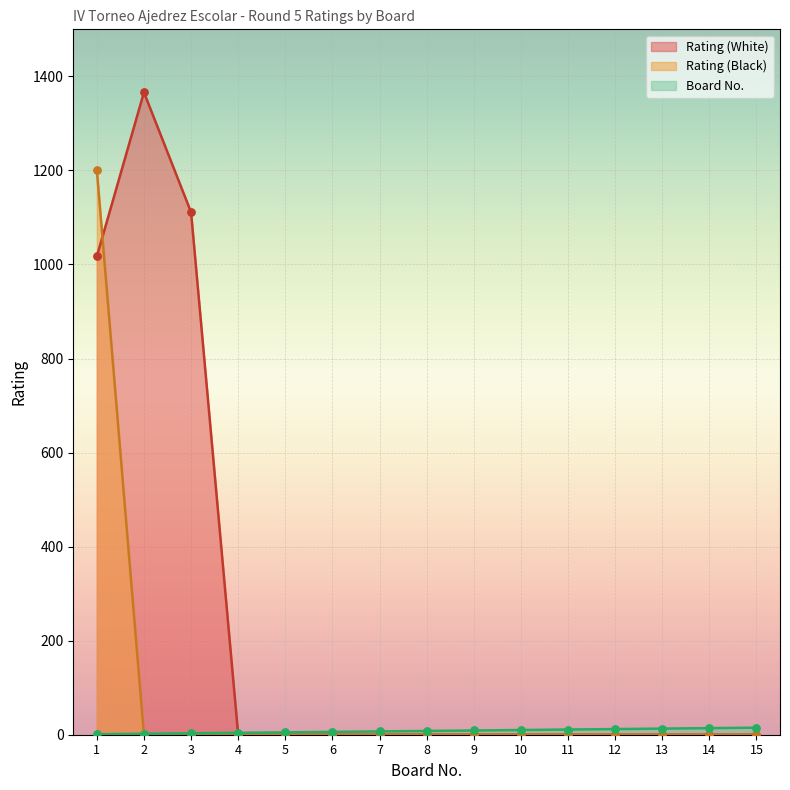

Which series has the largest total across all categories?

Rating (White)